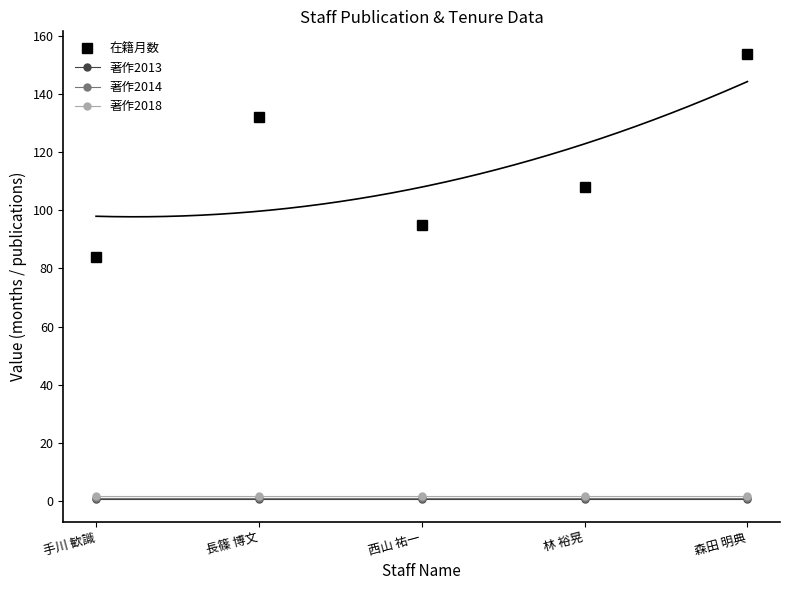

True or false: 著作2014 and 在籍月数 intersect in this chart.

False